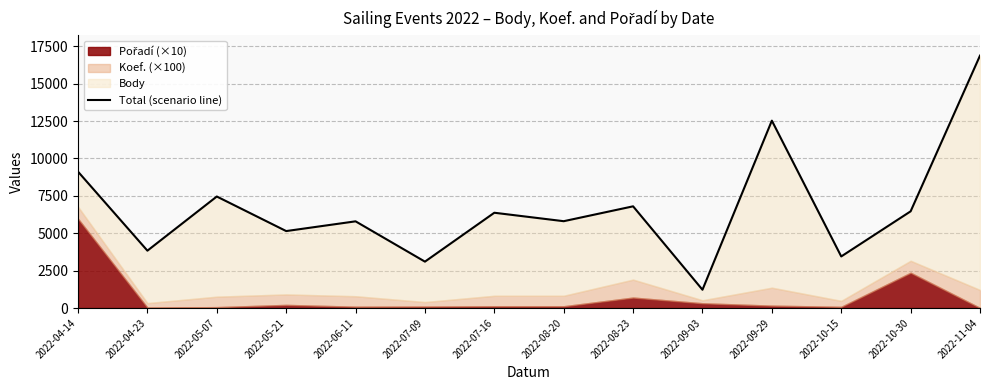

Where is the data nearest to the value 9047?

2022-04-14